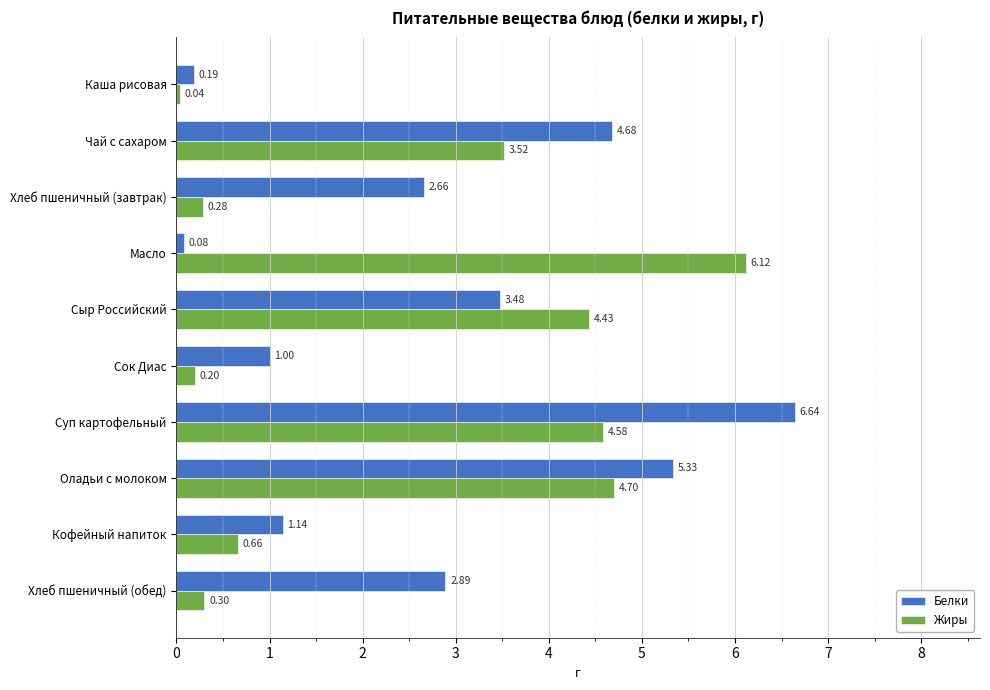

Which series has the largest total across all categories?

Белки